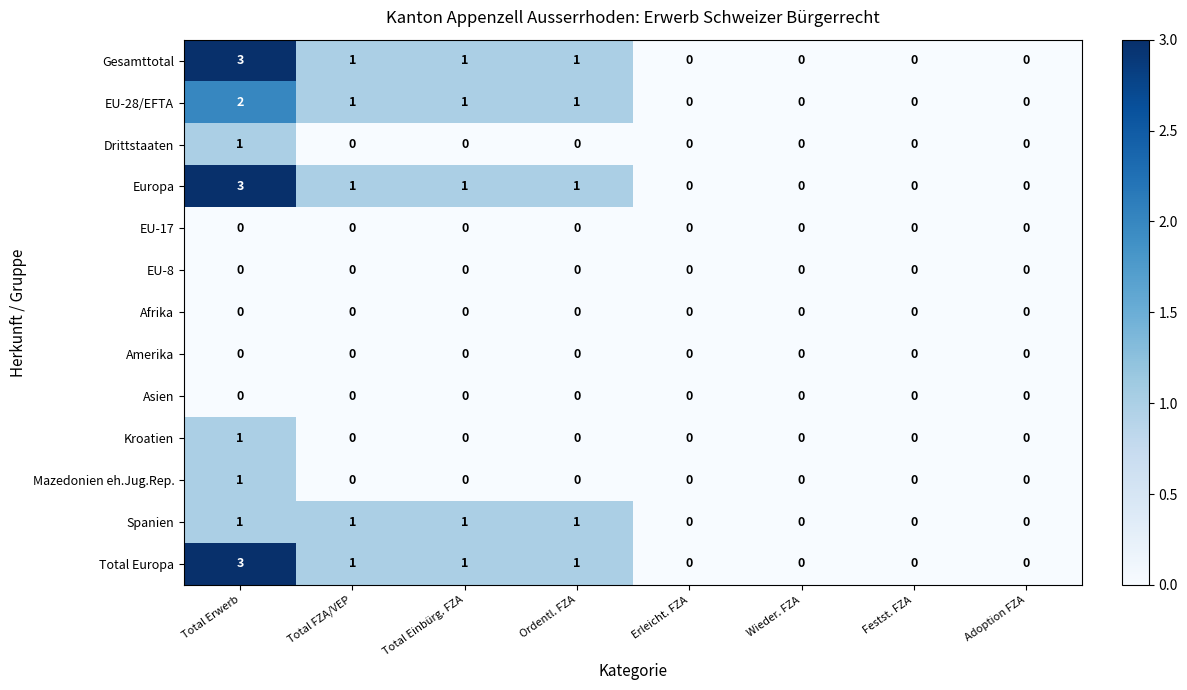

What is the difference between the maximum and minimum values in the Total Europa series?

3